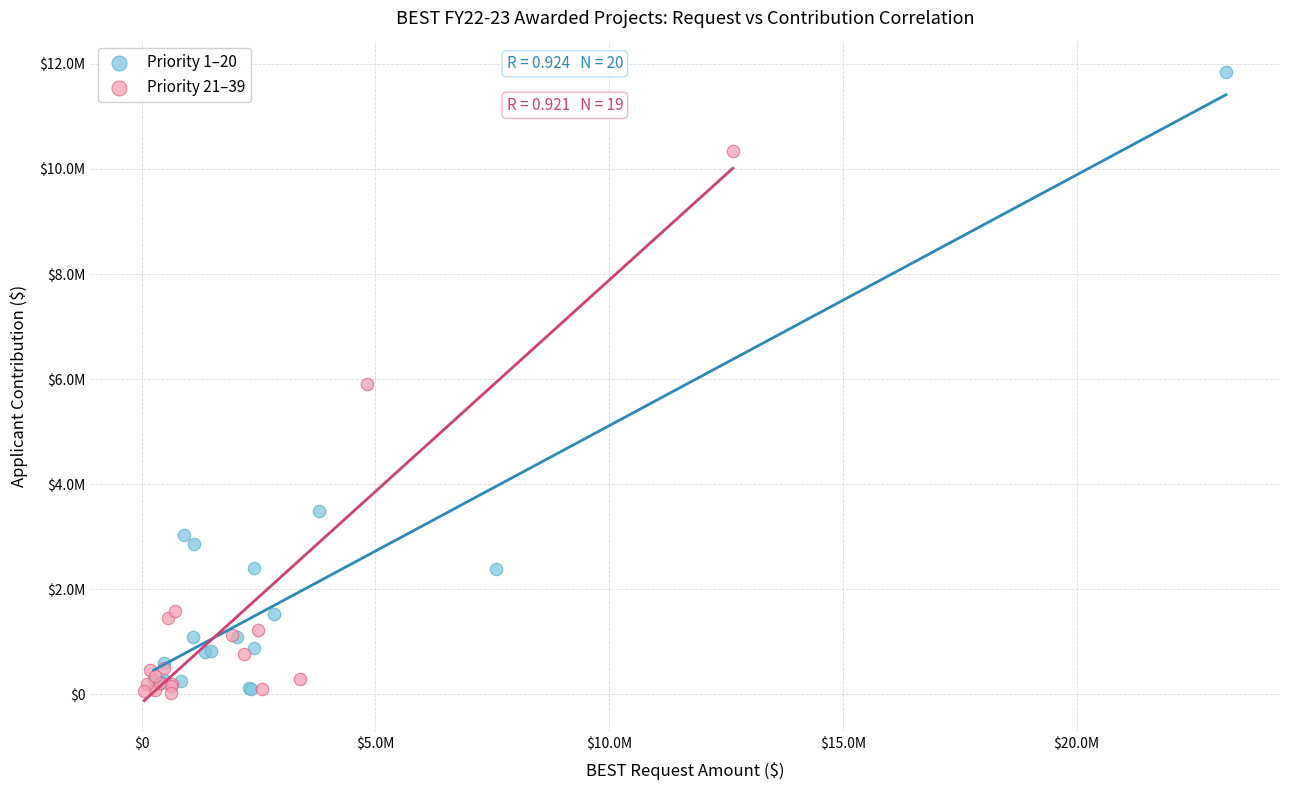

What are all the series names shown in the legend?

Priority 1–20, Priority 21–39